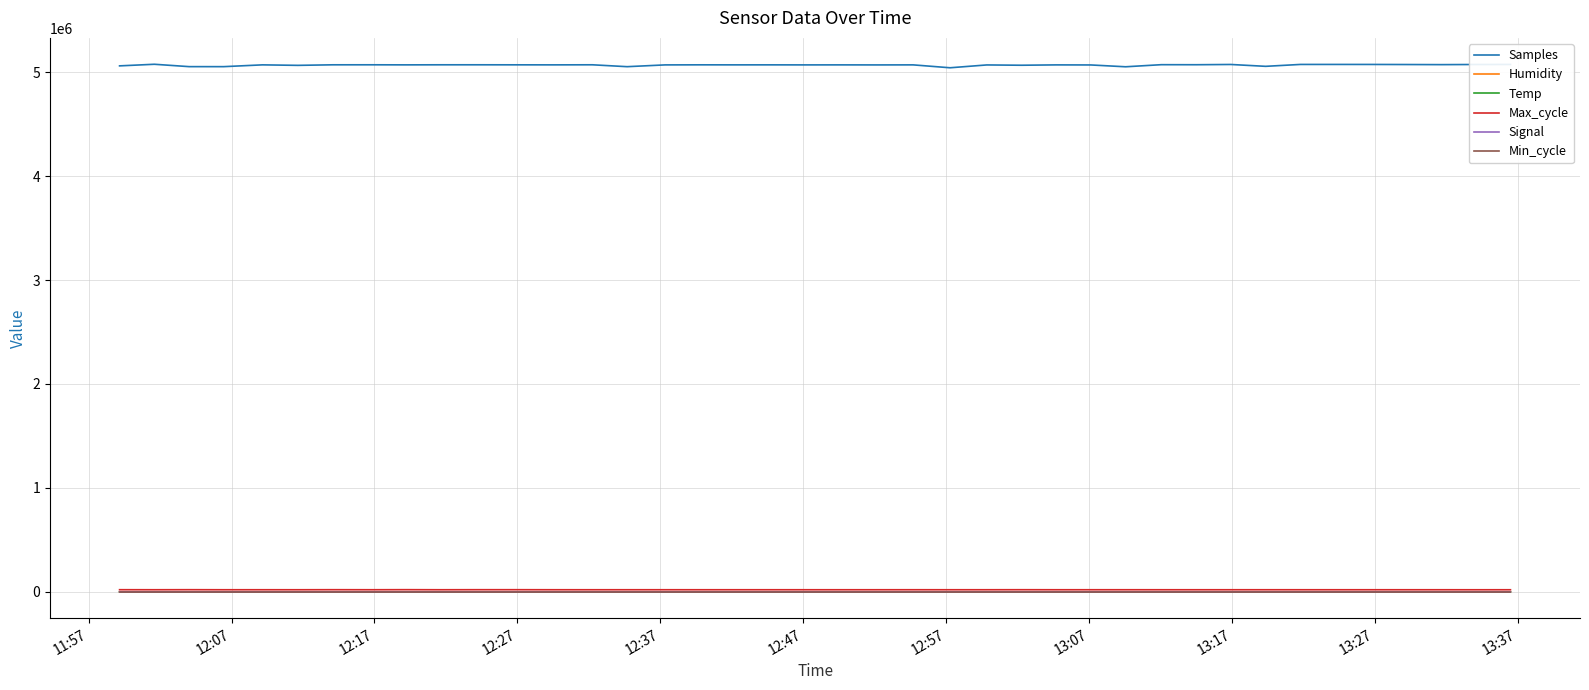

True or false: Min_cycle and Samples cross at least once.

False